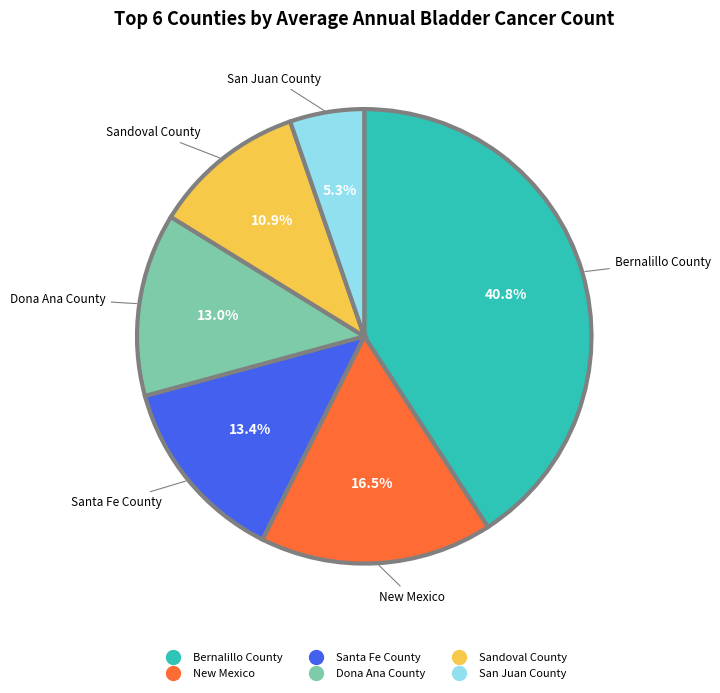

Is the sum of Bernalillo County and Sandoval County greater than half?

Yes